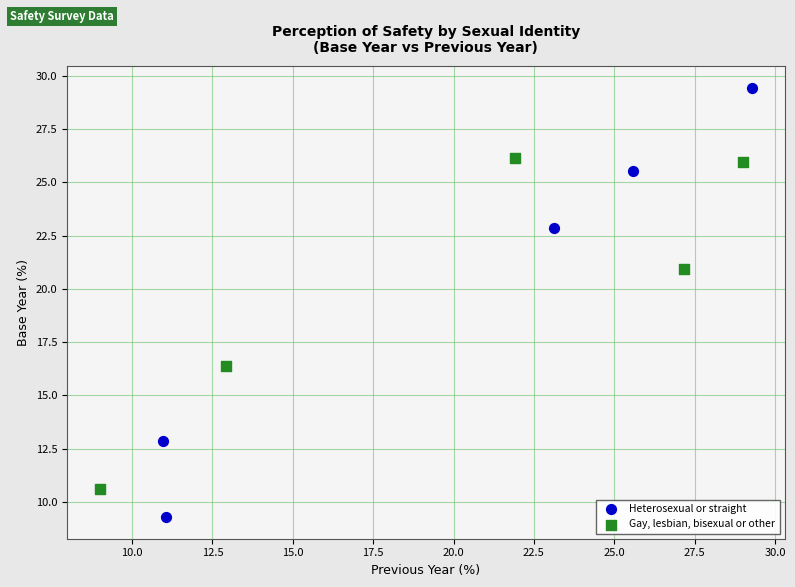

What are all the series names shown in the legend?

Heterosexual or straight, Gay, lesbian, bisexual or other